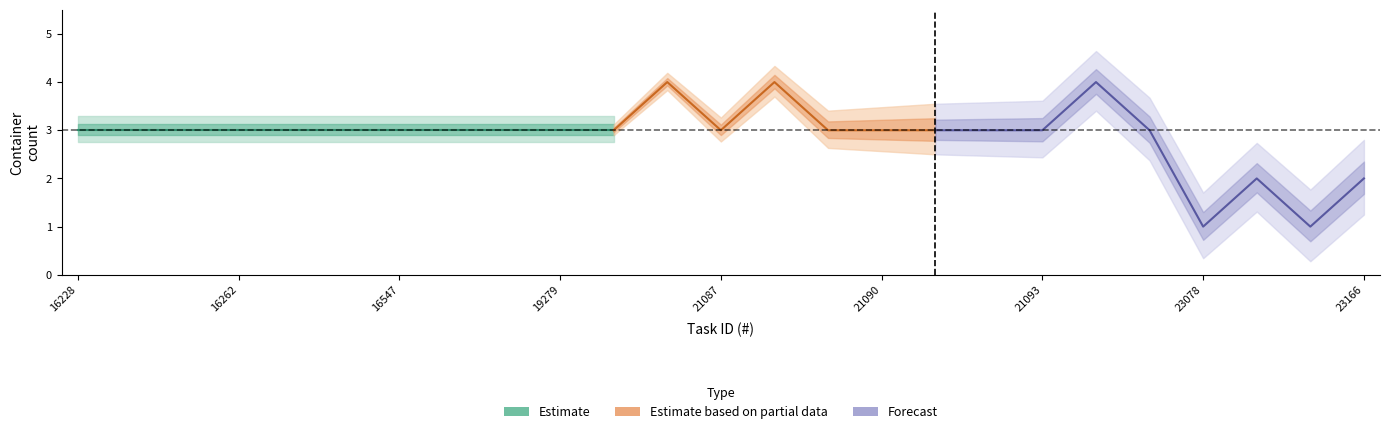

True or false: Кол-во синих контейнеров and Кол-во серых контейнеров cross at least once.

False